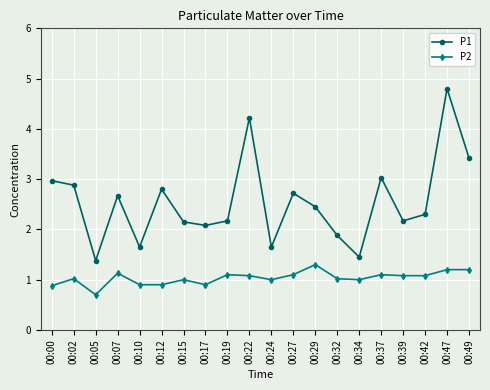

At which category is the sum across all series the highest?

00:47